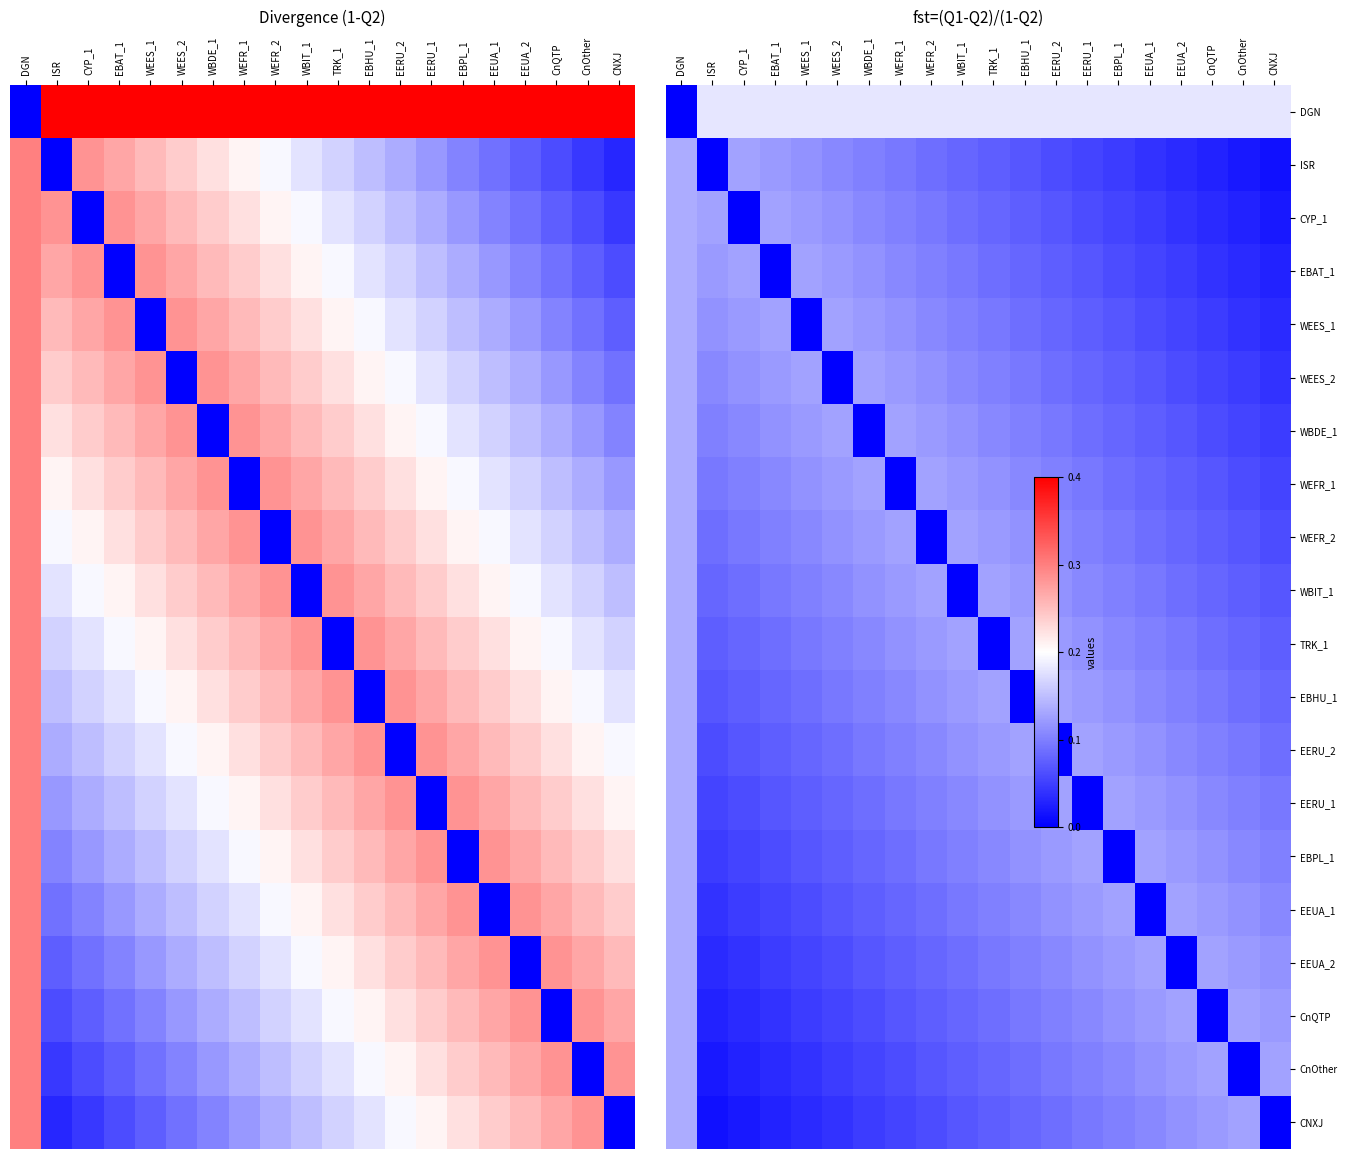

Which category has the highest value in the WBDE_1 series?

DGN